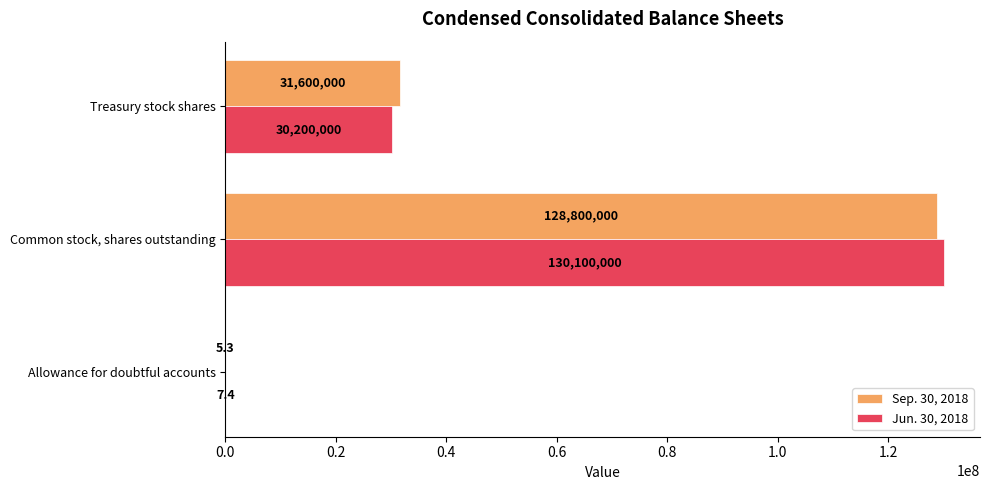

What is the maximum value for Sep. 30, 2018?

128800000.0